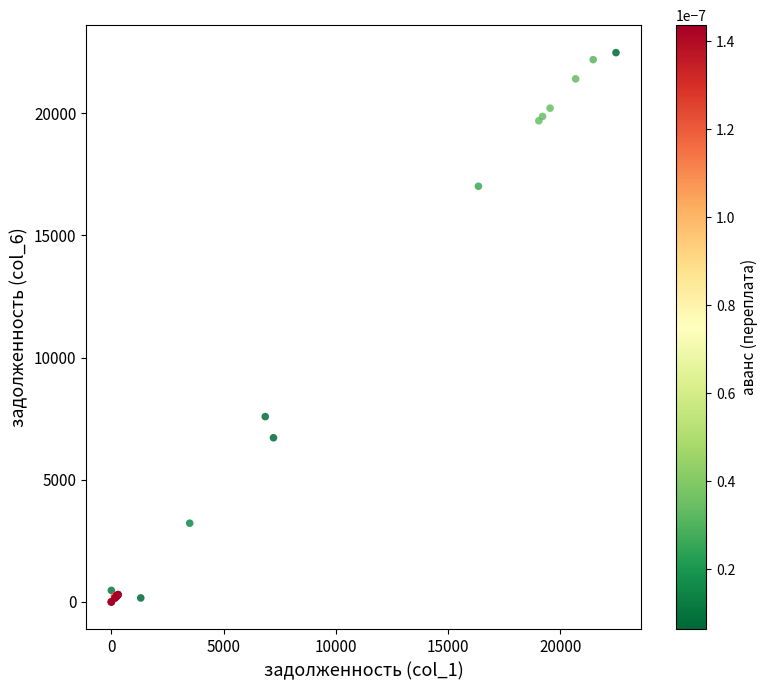

What Y value in the scatter plot is closest to 11241?

7585.2